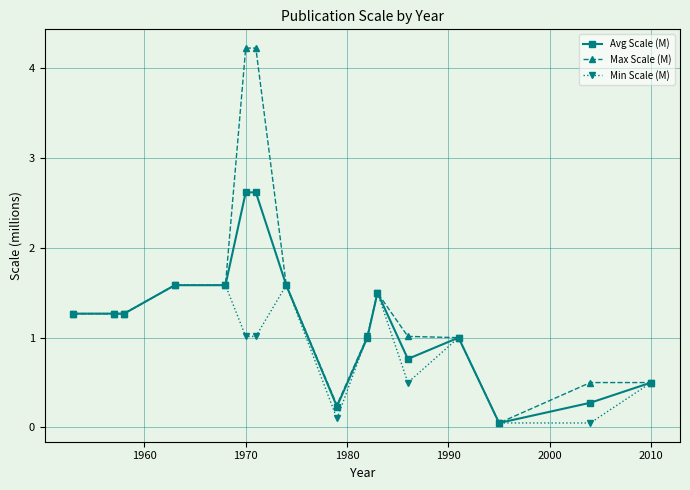

List the series in order of their overall mean, highest first.

Max Scale (M), Avg Scale (M), Min Scale (M)